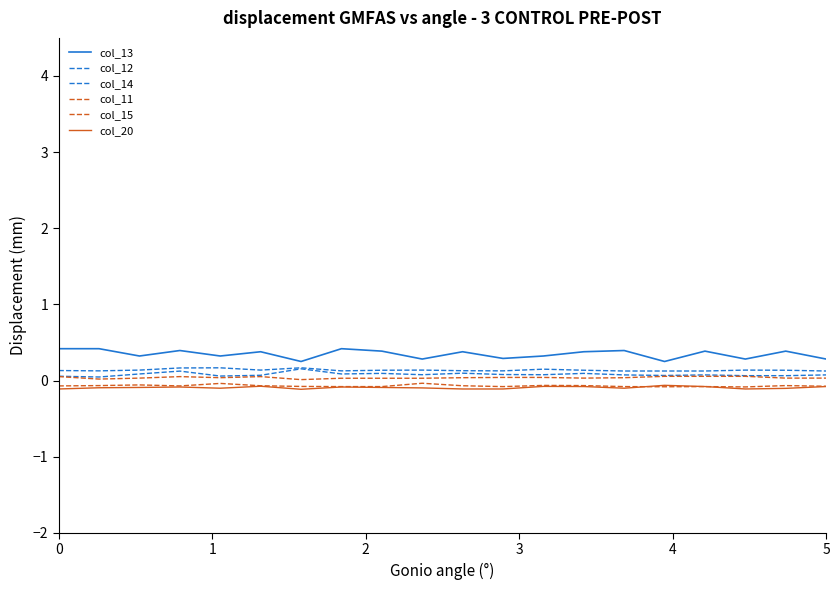

Is this an area chart (filled region under the line)?

No